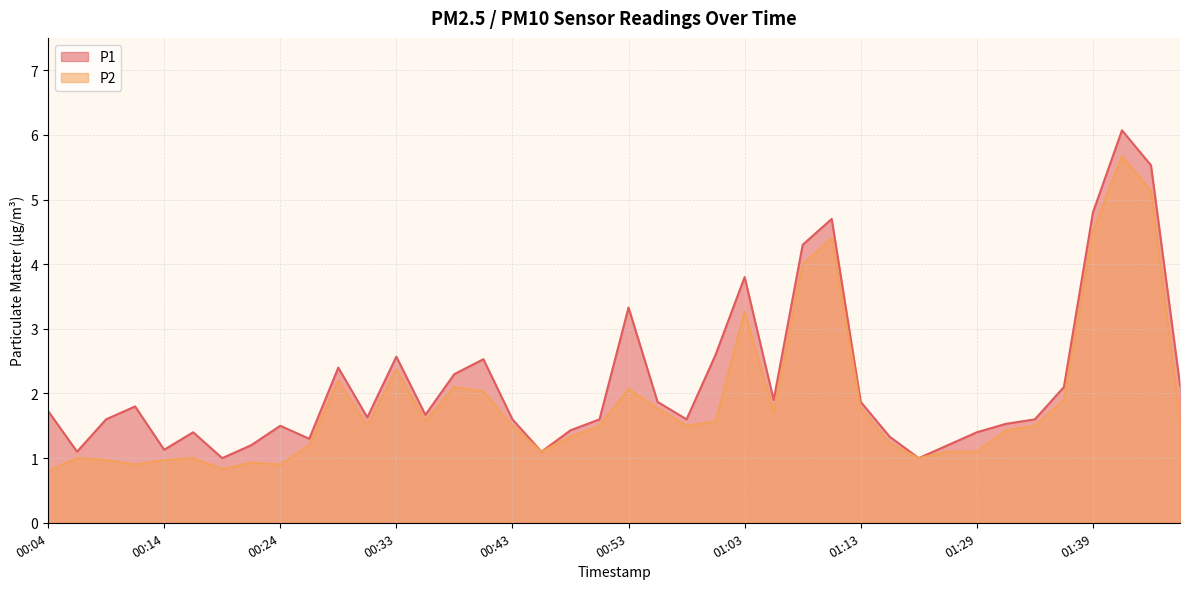

Which series has the largest total across all categories?

P1